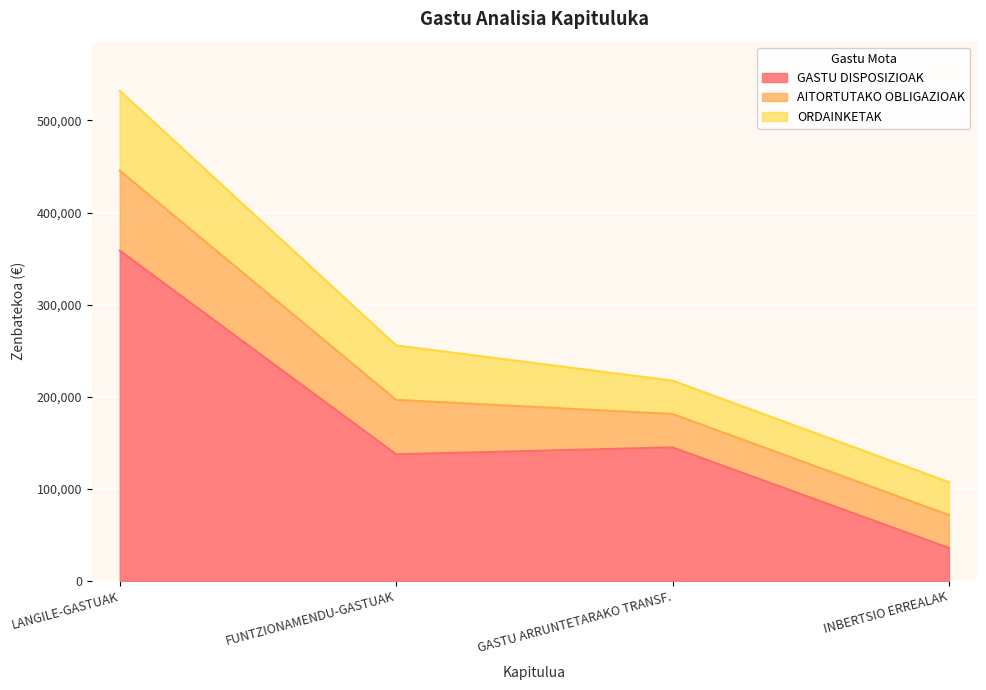

Which series has the widest spread of values?

GASTU DISPOSIZIOAK